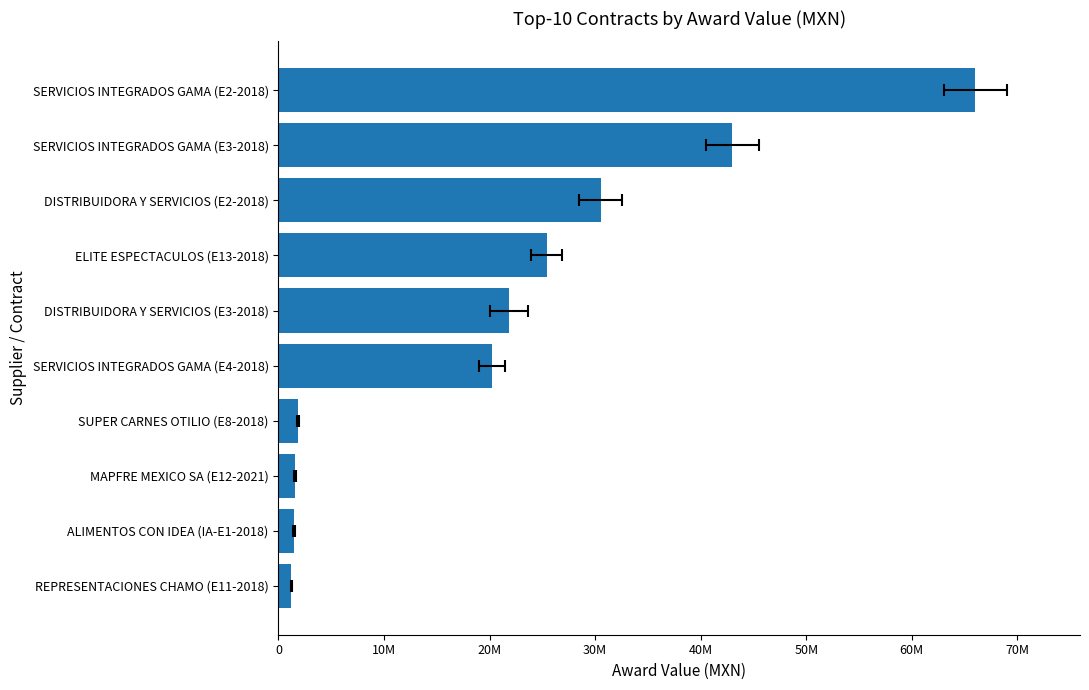

Reading left to right, extract all data points from this chart.

1234200.0	1488000.0	1597898.3	1855670.0	20233281.2	21829074.9	25402000.0	30513228.5	43004085.8	66027711.6